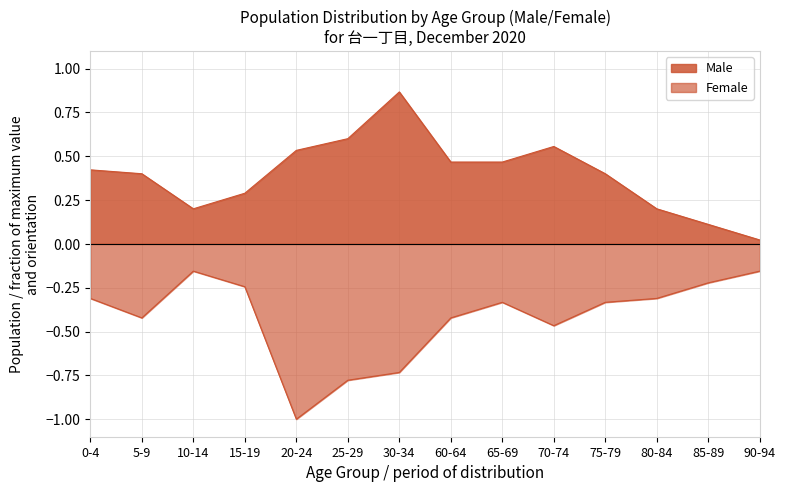

What is the difference between the highest and lowest values at 70-74?

1.0